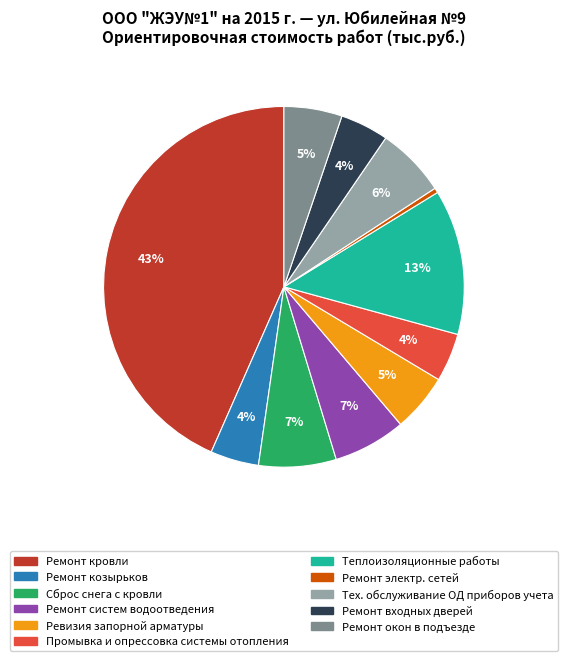

To the nearest percent, what percentage of the pie is Сброс снега с кровли?

7%